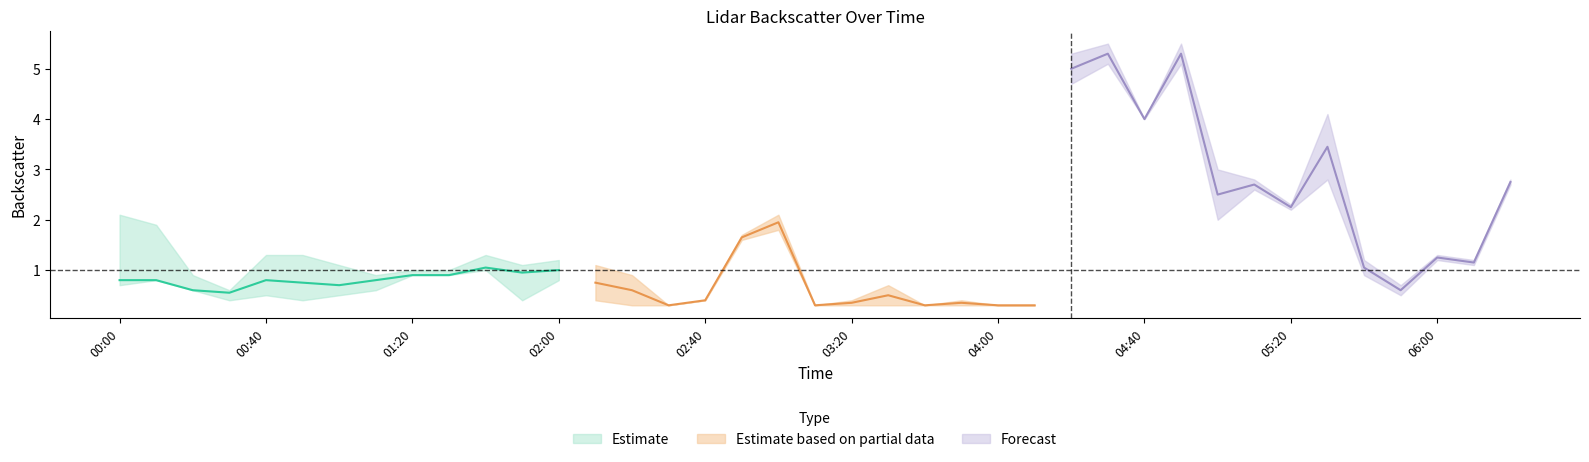

Does the chart display data point markers on the line(s)?

No